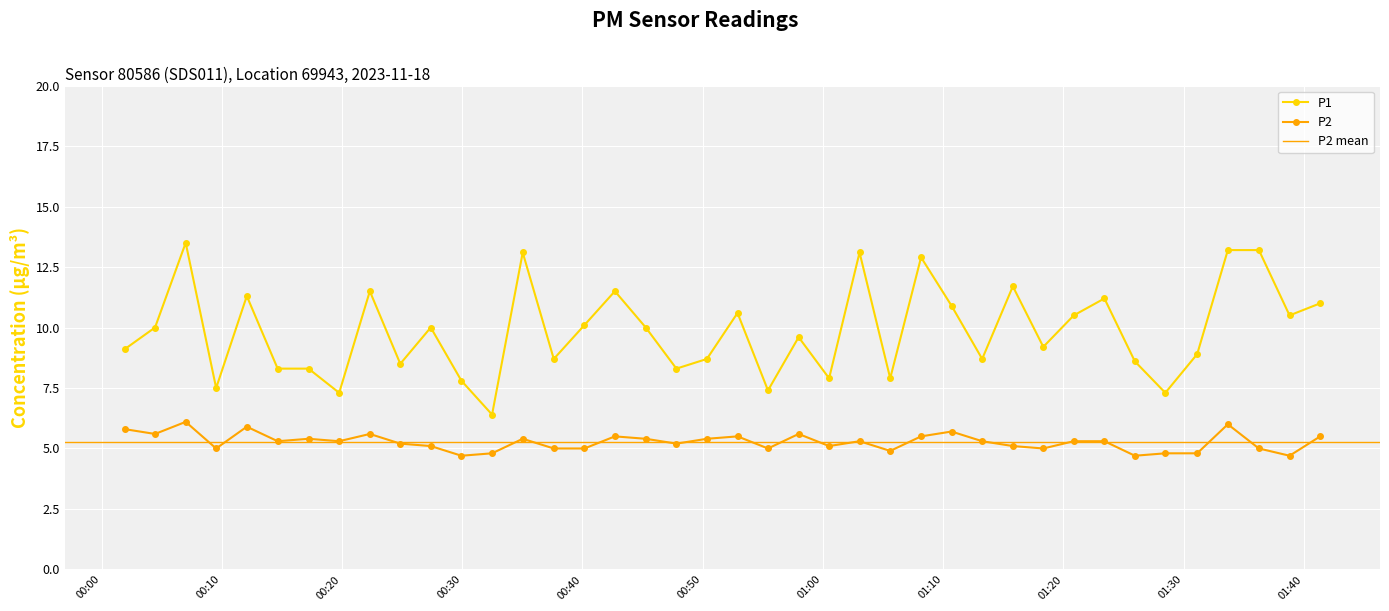

In P2, how many points are higher than both neighbors (excluding endpoints)?

11